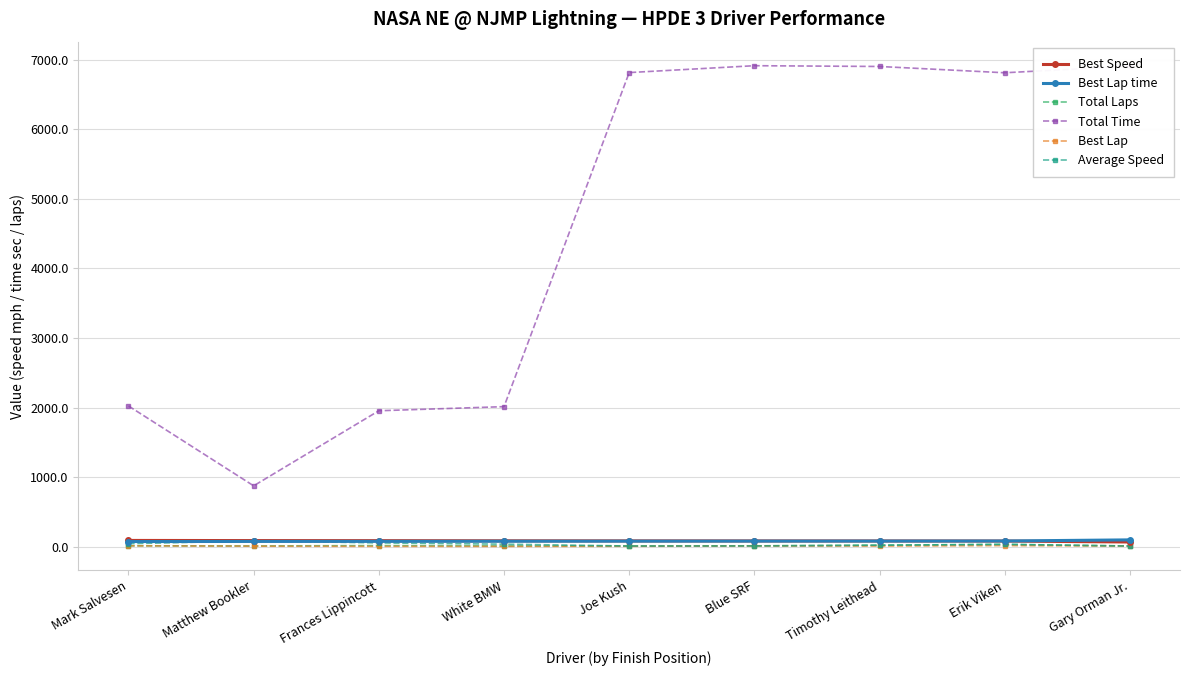

True or false: Best Lap has more than 0 interior local peaks.

True